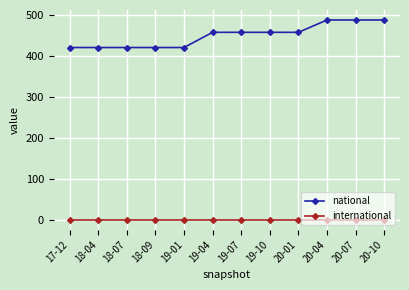

True or false: national has a value of 120 at 19-10.

False